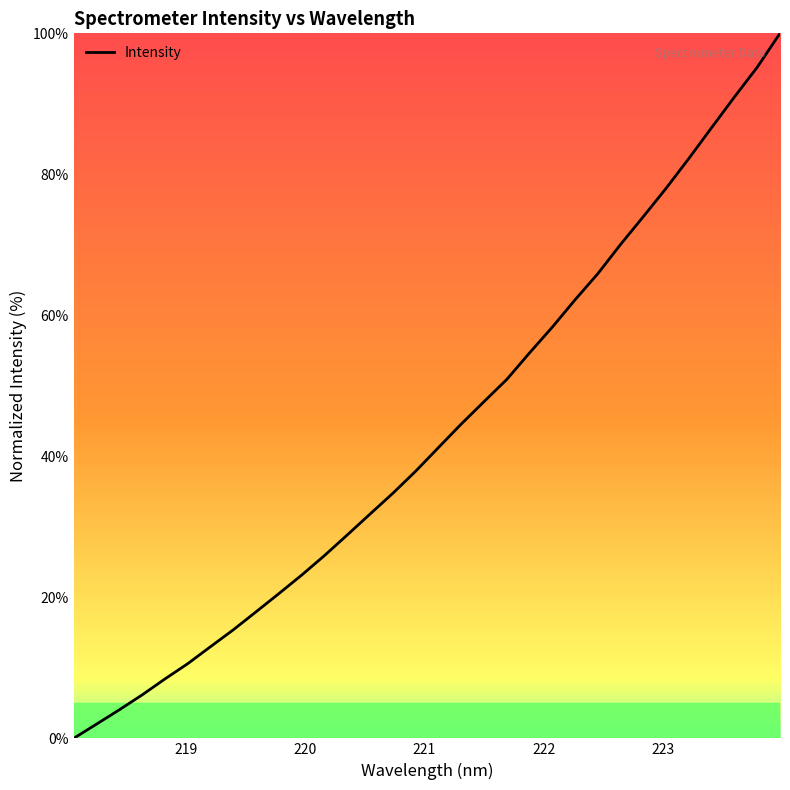

How many lines are shown in the chart?

1